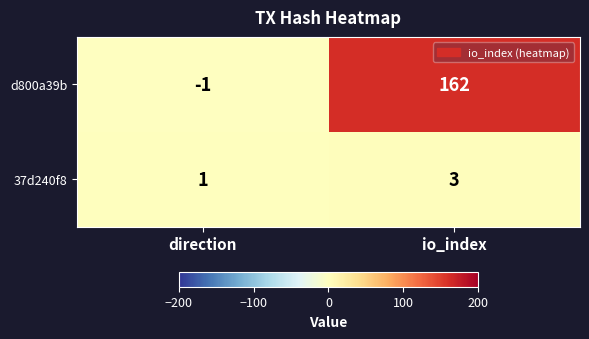

Reading left to right, extract all data points from this chart.

d800a39b: -1	162
37d240f8: 1	3